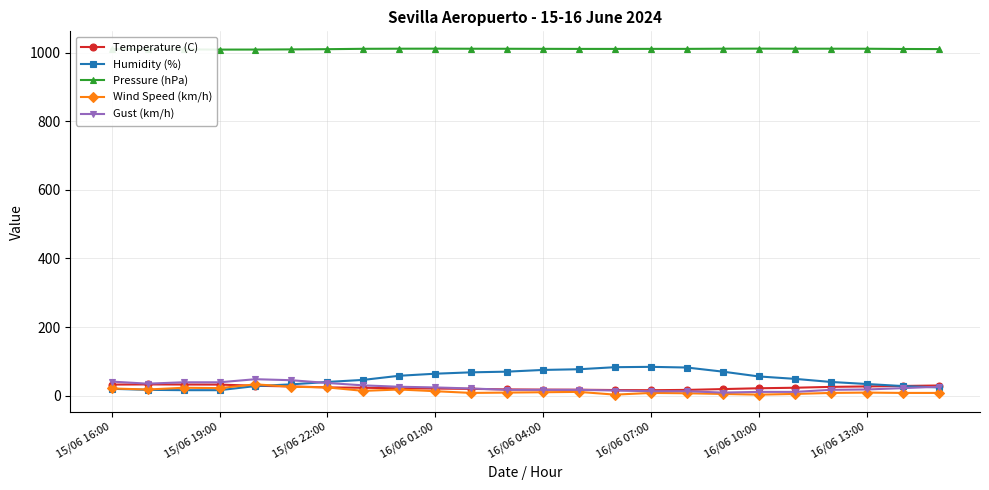

At how many categories does at least one series exceed 725?

24